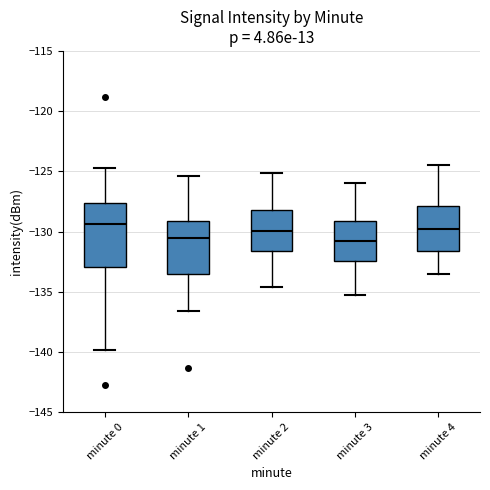

Where is the lower edge of the box for minute 3 on the y-axis? The values are not printed on the chart, so give them approximately, as read against the axis.

-132.5